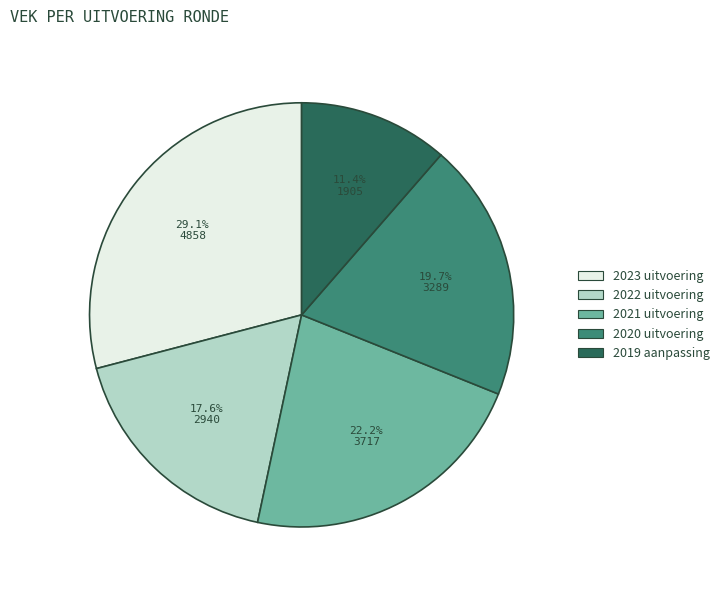

Is the sum of 2022 uitvoering and 2021 uitvoering greater than half?

No